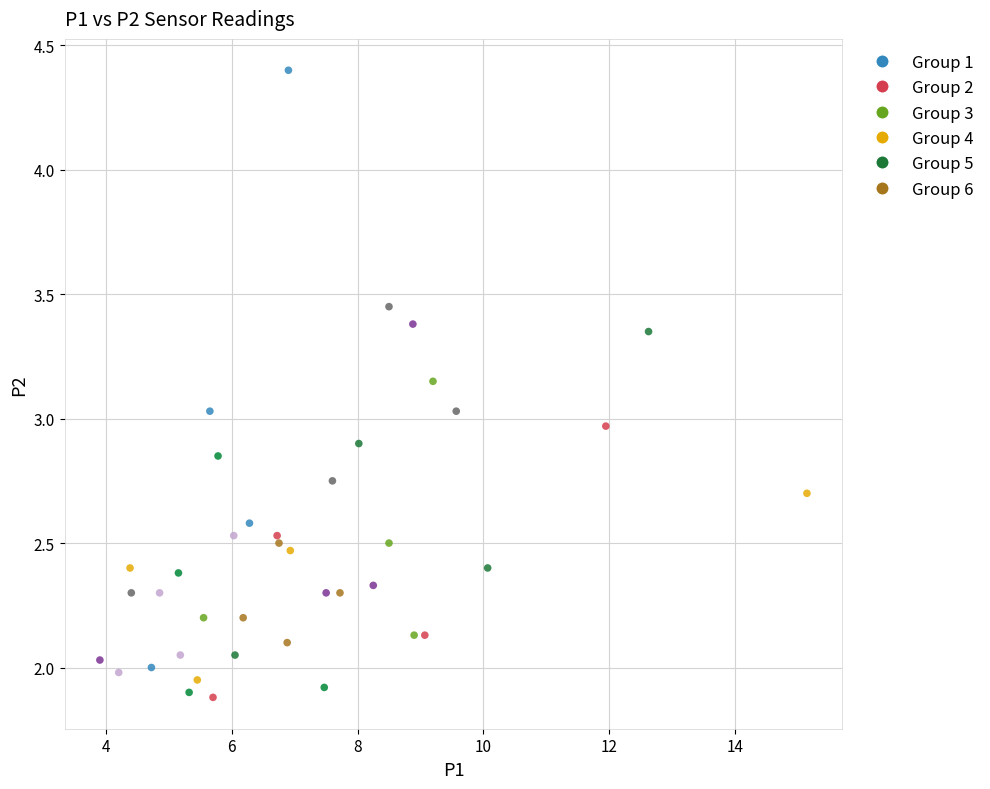

What is the range of X values (max minus min)?

11.2